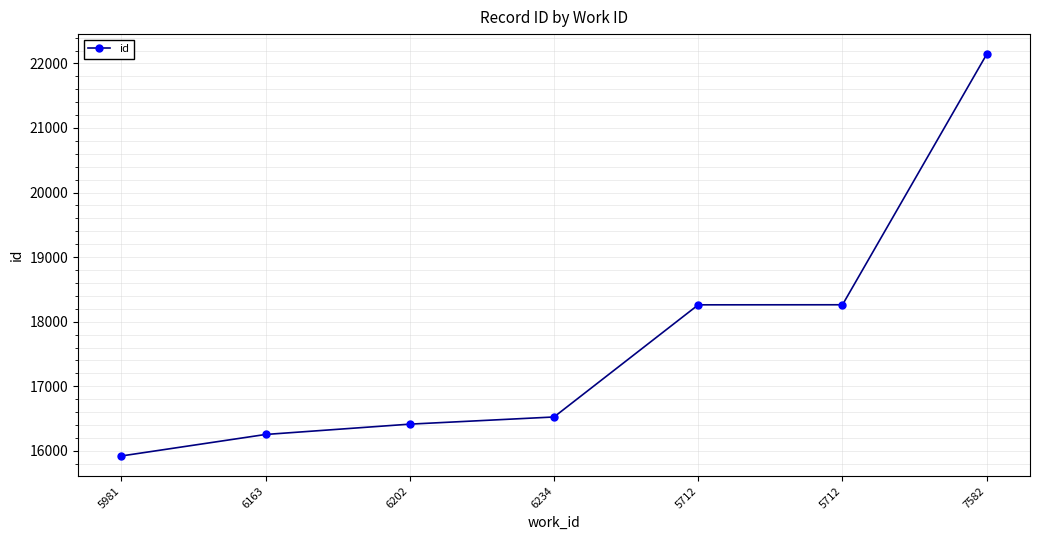

How many data points does each series have?

7